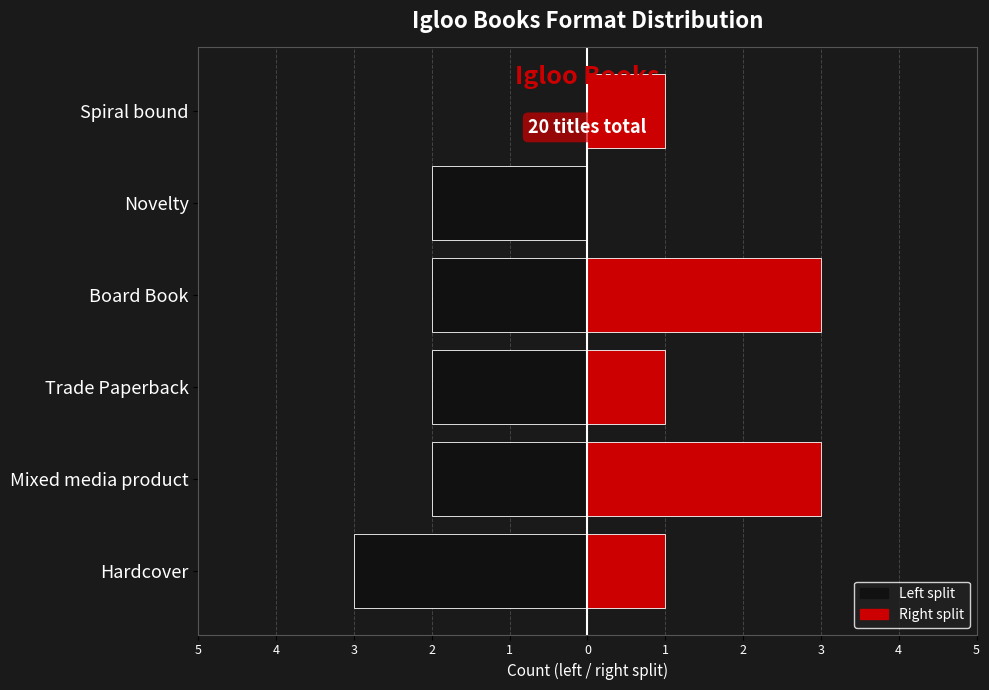

Rank the series at Novelty from lowest to highest value.

Left count, Right count